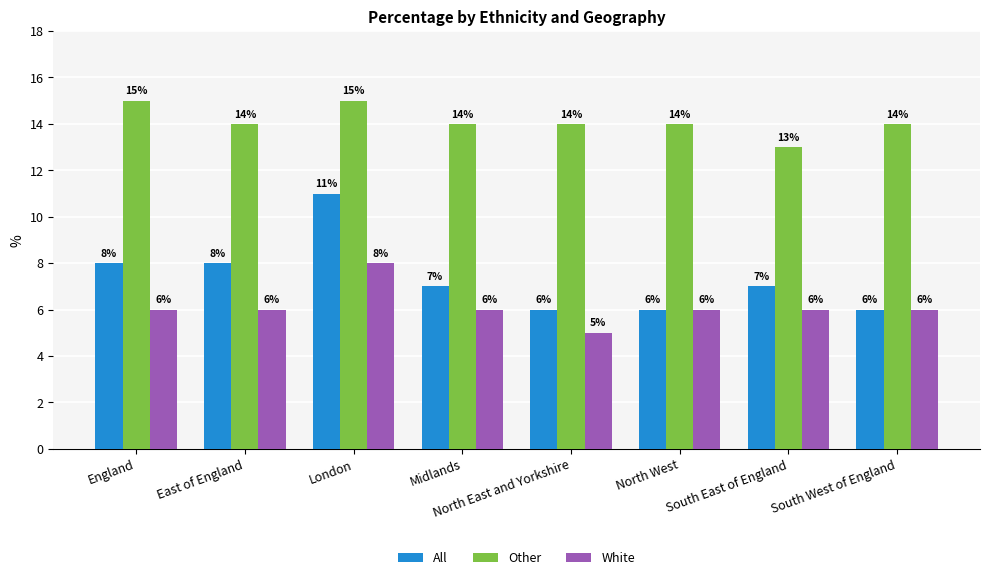

Rank the series by their average value, from lowest to highest.

White, All, Other